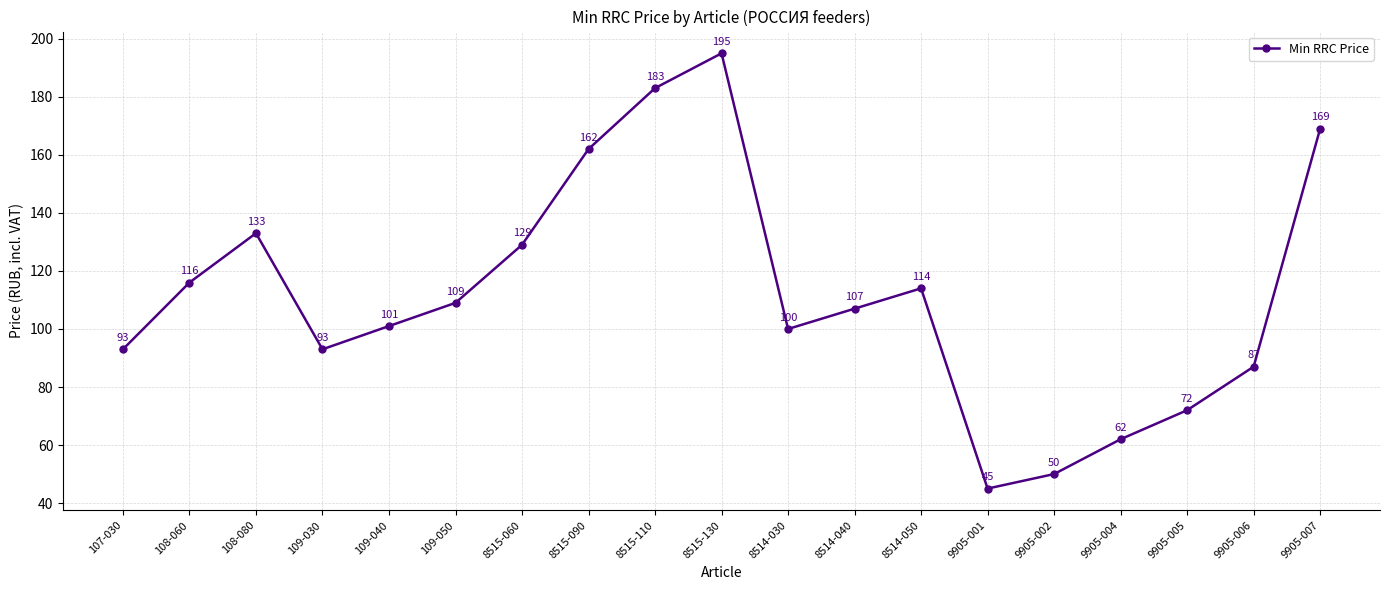

What is the minimum value shown in the chart?

45